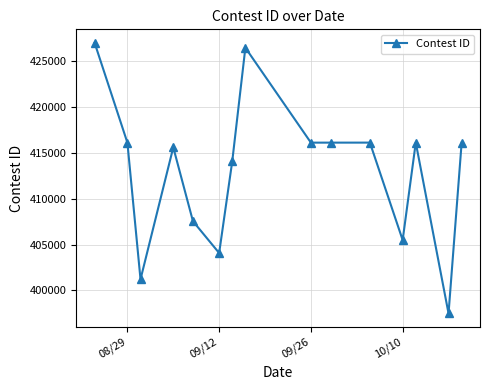

What is the value of the 7th point from the left?

414083